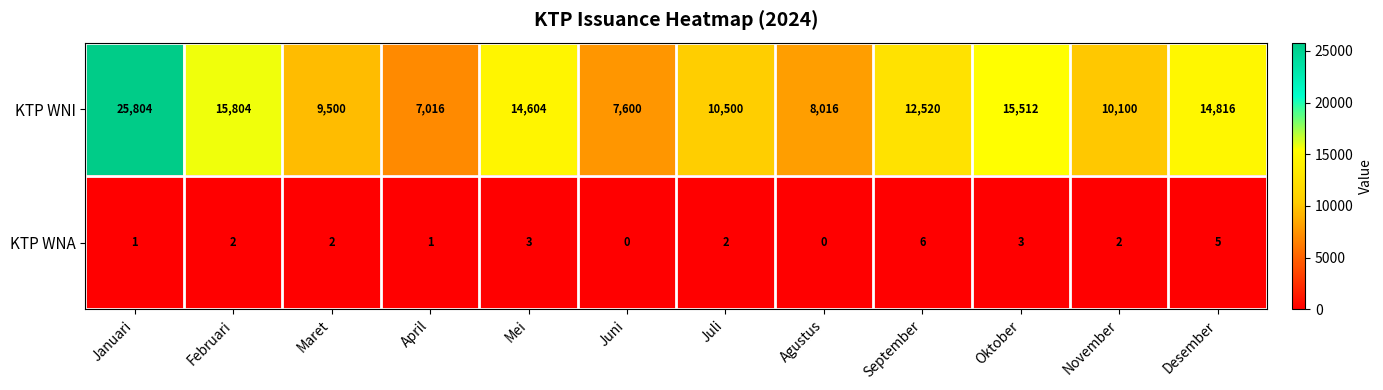

Reading right to left, list all the values displayed in this chart.

KTP WNI: Desember=14816	November=10100	Oktober=15512	September=12520	Agustus=8016	Juli=10500	Juni=7600	Mei=14604	April=7016	Maret=9500	Februari=15804	Januari=25804
KTP WNA: Desember=5	November=2	Oktober=3	September=6	Agustus=0	Juli=2	Juni=0	Mei=3	April=1	Maret=2	Februari=2	Januari=1